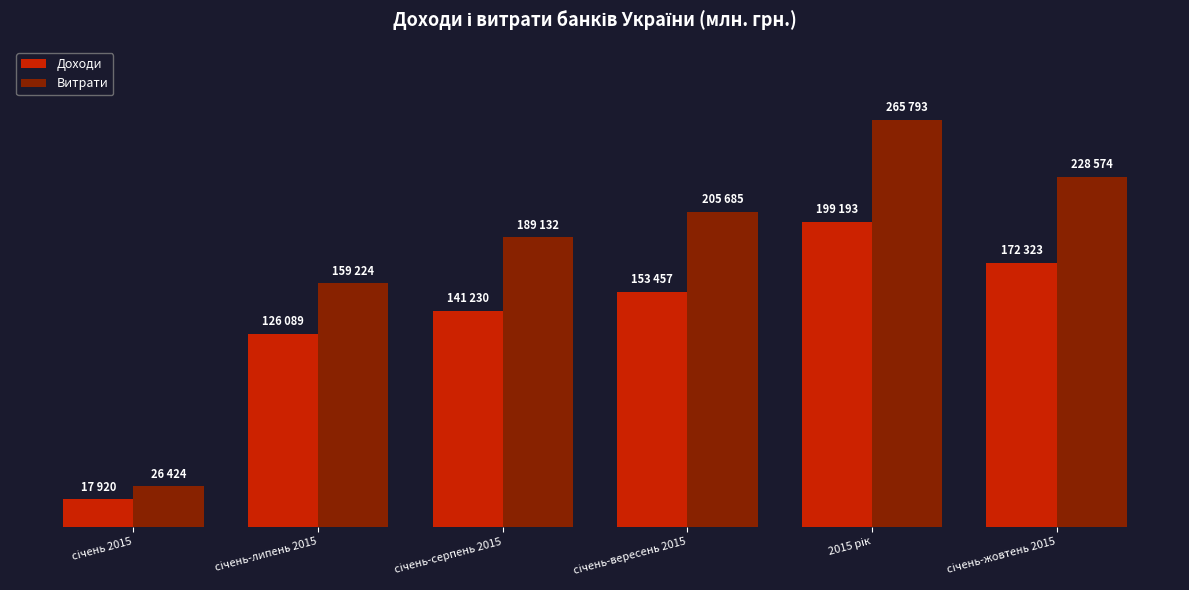

Reading left to right, what are all the values shown in this chart?

Доходи: 17920	126089	141230	153457	199193	172323
Витрати: 26424	159224	189132	205685	265793	228574